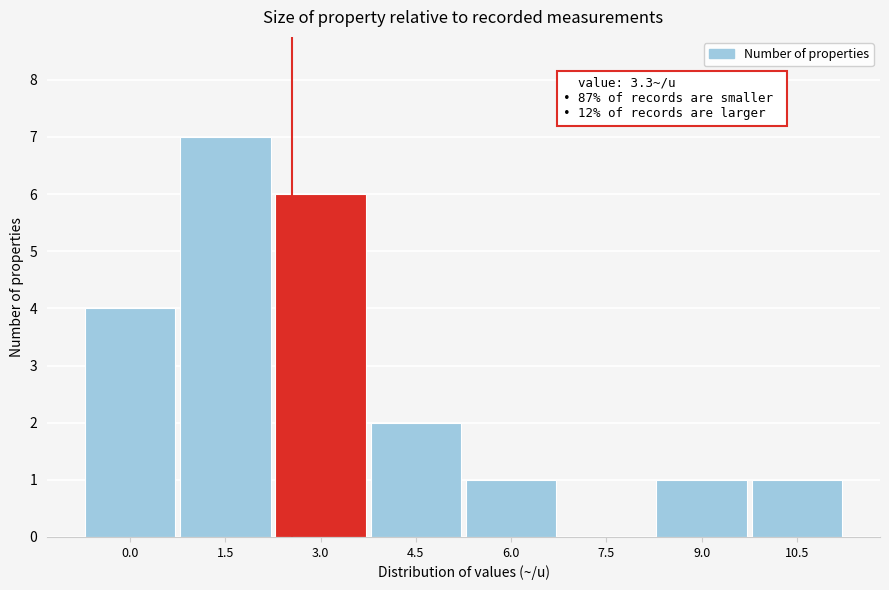

Reading left to right, list all the values displayed in this chart.

0.0=4	1.5=7	3.0=6	4.5=2	6.0=1	7.5=0	9.0=1	10.5=1